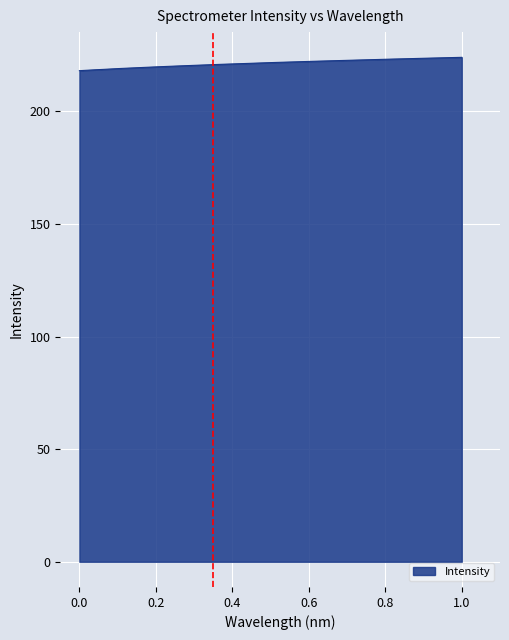

What is the greatest value displayed?

224.0